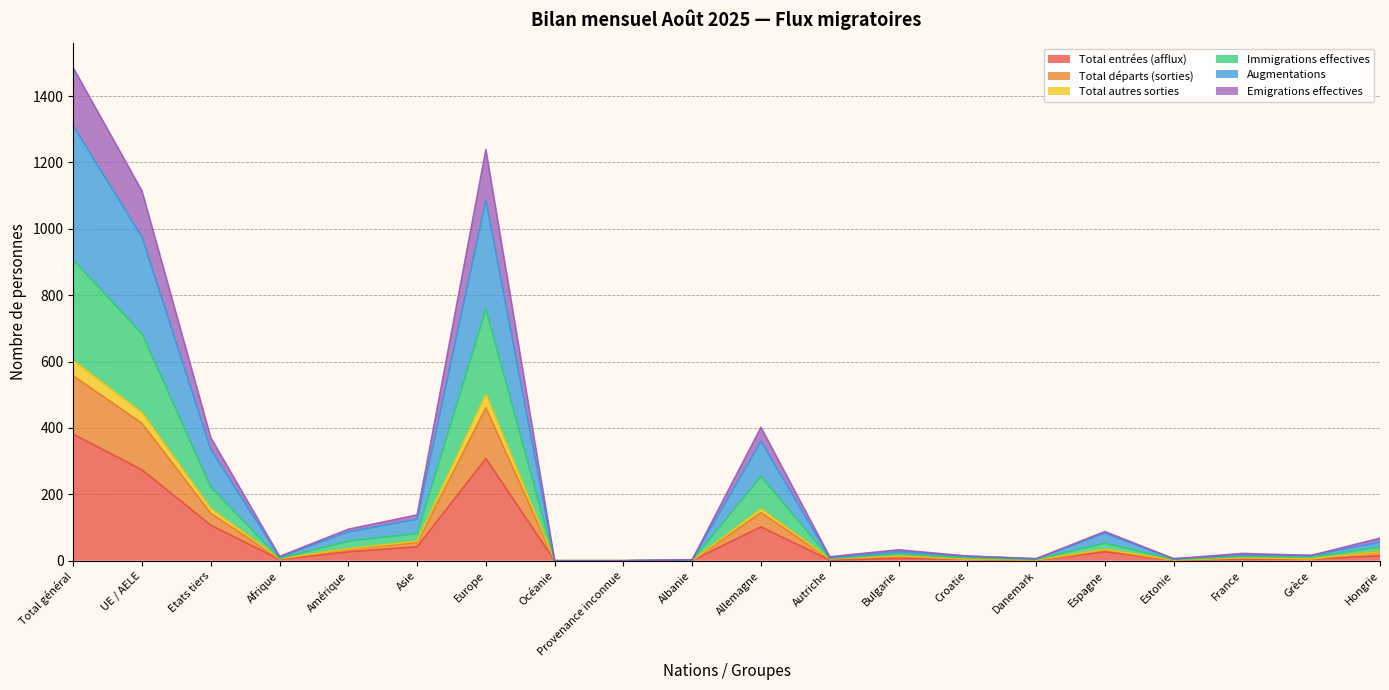

Which category has the highest value in the Total entrées (afflux) series?

Total général